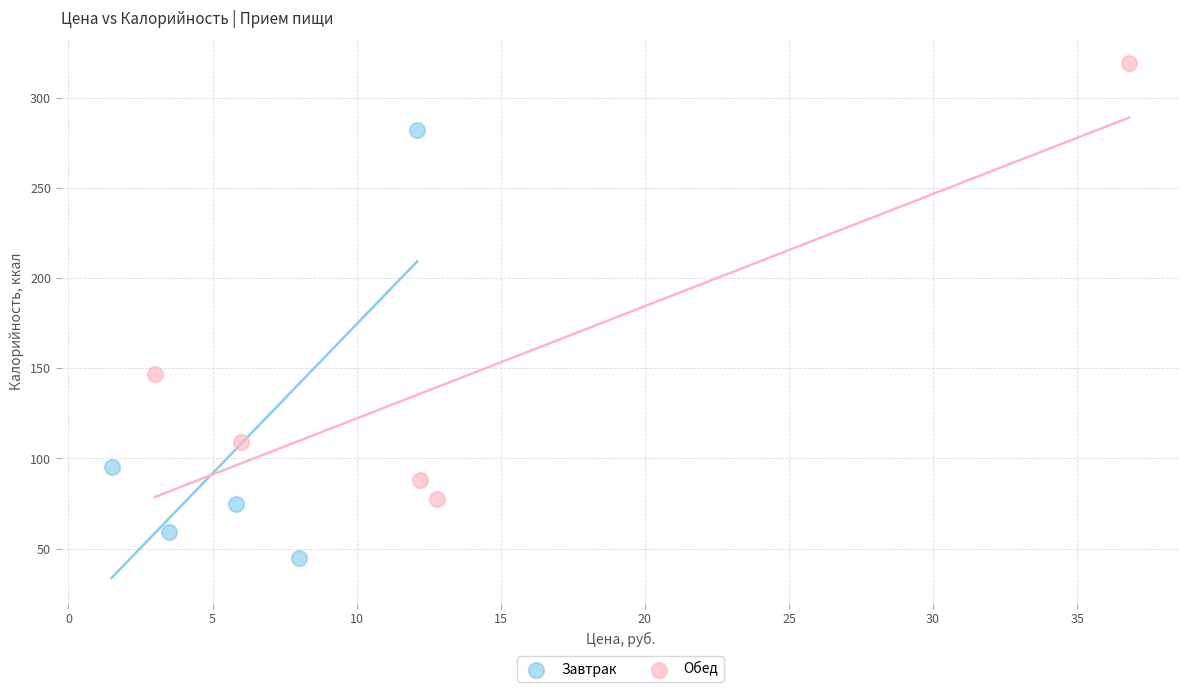

Which series reaches the maximum Y coordinate?

Обед